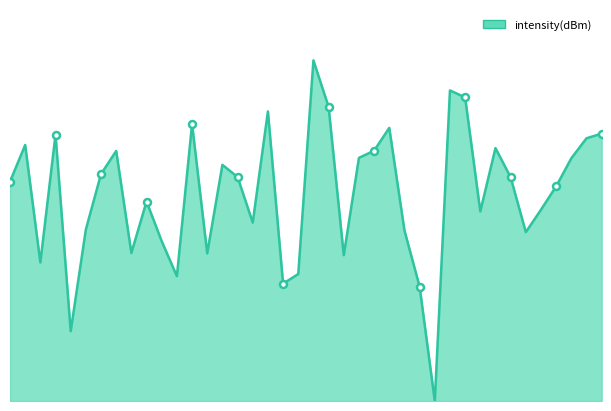

Reading right to left, extract all data points from this chart.

39=17.9	38=17.6	37=16.2	36=14.4	35=12.8	34=11.3	33=15.0	32=16.9	31=12.7	30=20.3	29=20.8	28=0.0	27=7.6	26=11.4	25=18.3	24=16.7	23=16.3	22=9.8	21=19.7	20=22.8	19=8.5	18=7.8	17=19.4	16=11.9	15=15.0	14=15.8	13=9.9	12=18.5	11=8.3	10=10.7	9=13.3	8=9.9	7=16.7	6=15.2	5=11.5	4=4.7	3=17.8	2=9.3	1=17.1	0=14.7